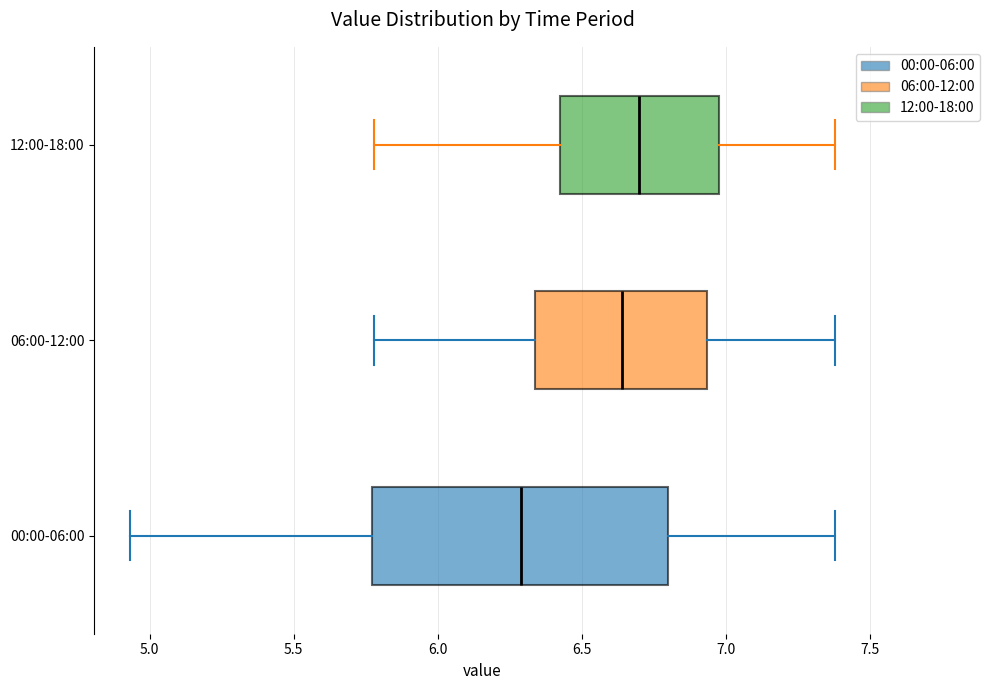

Which box is the widest, from its left edge to its right edge?

00:00-06:00